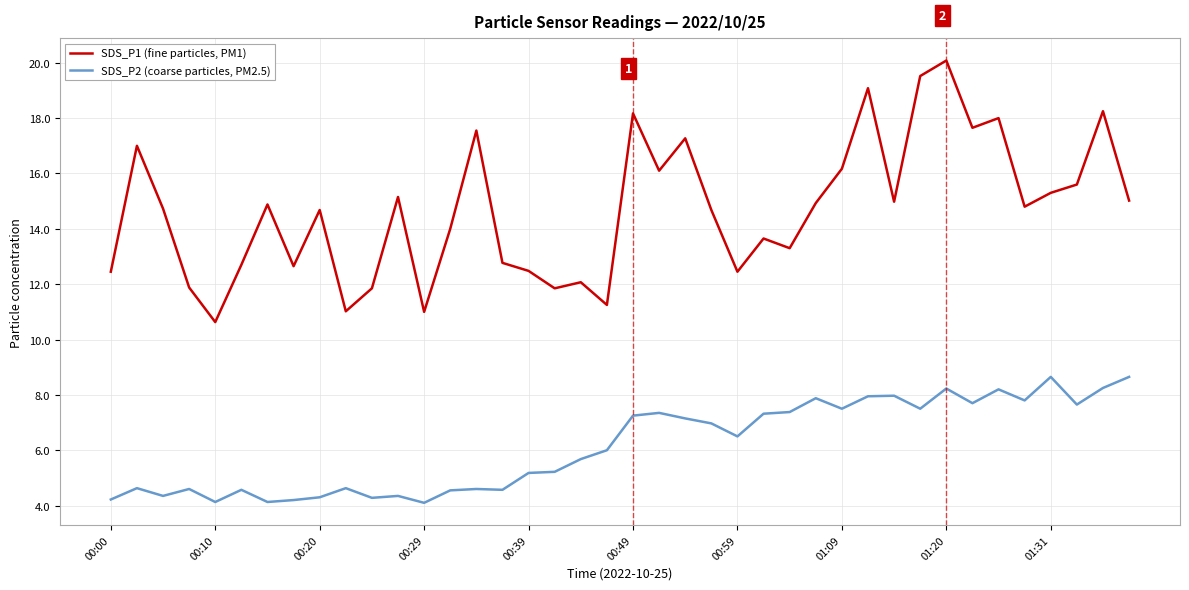

List the series in order of their peak value, lowest first.

SDS_P2 (coarse particles, PM2.5), SDS_P1 (fine particles, PM1)